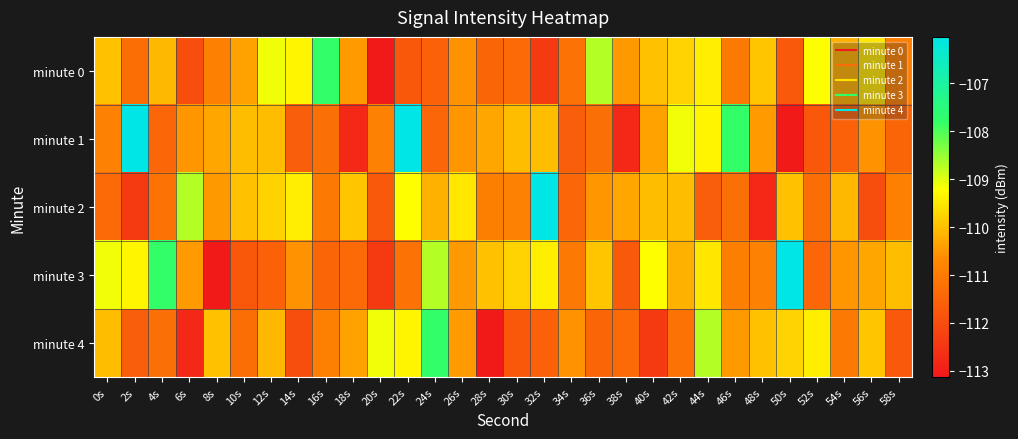

Which series has the largest range (max minus min)?

minute 1